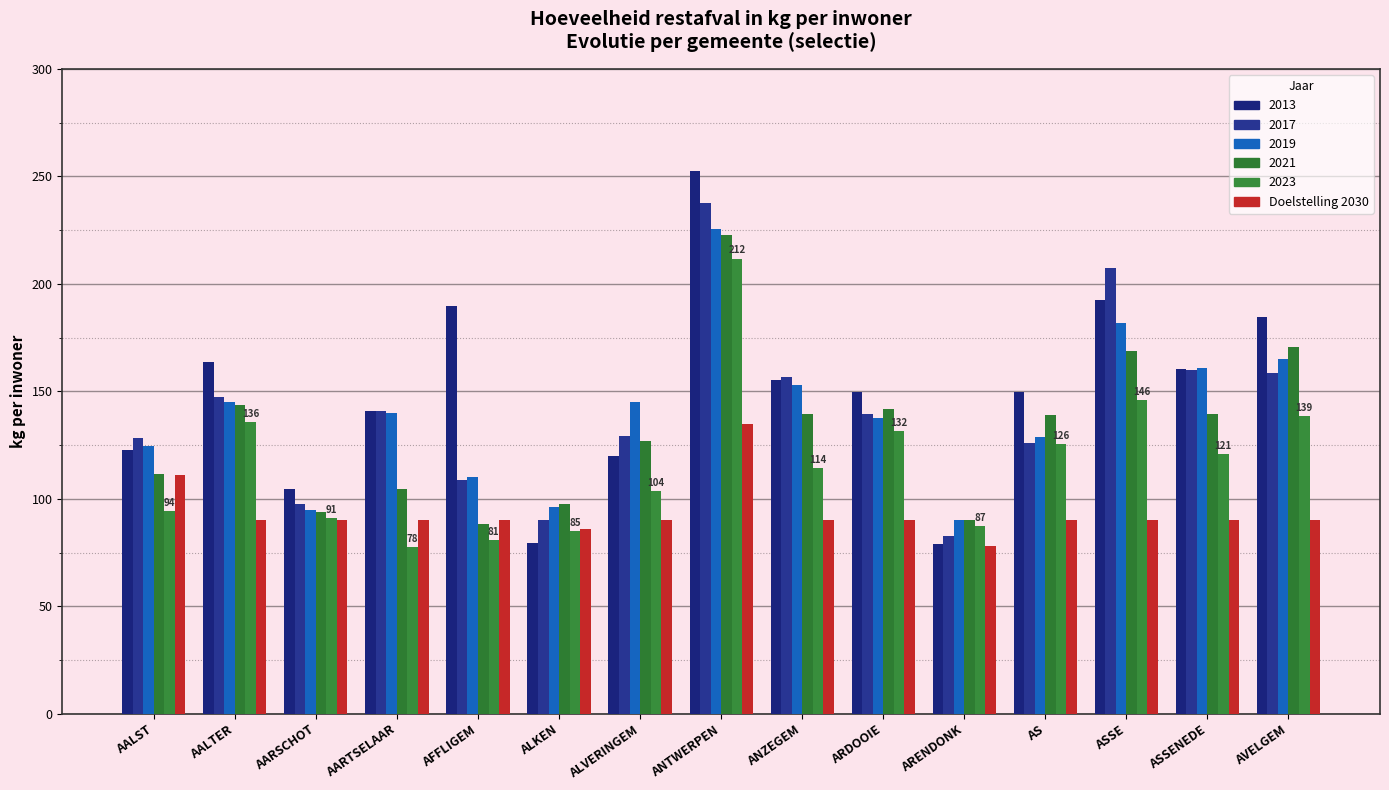

How many distinct data groups are displayed?

6